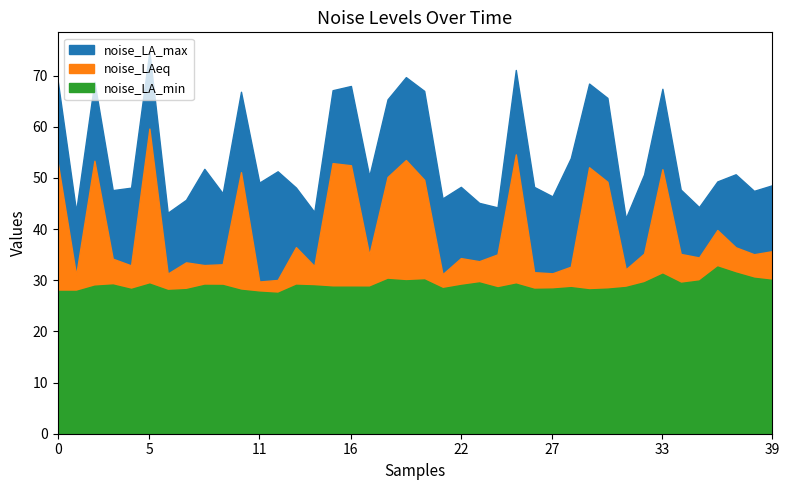

True or false: noise_LAeq and noise_LA_max intersect in this chart.

False